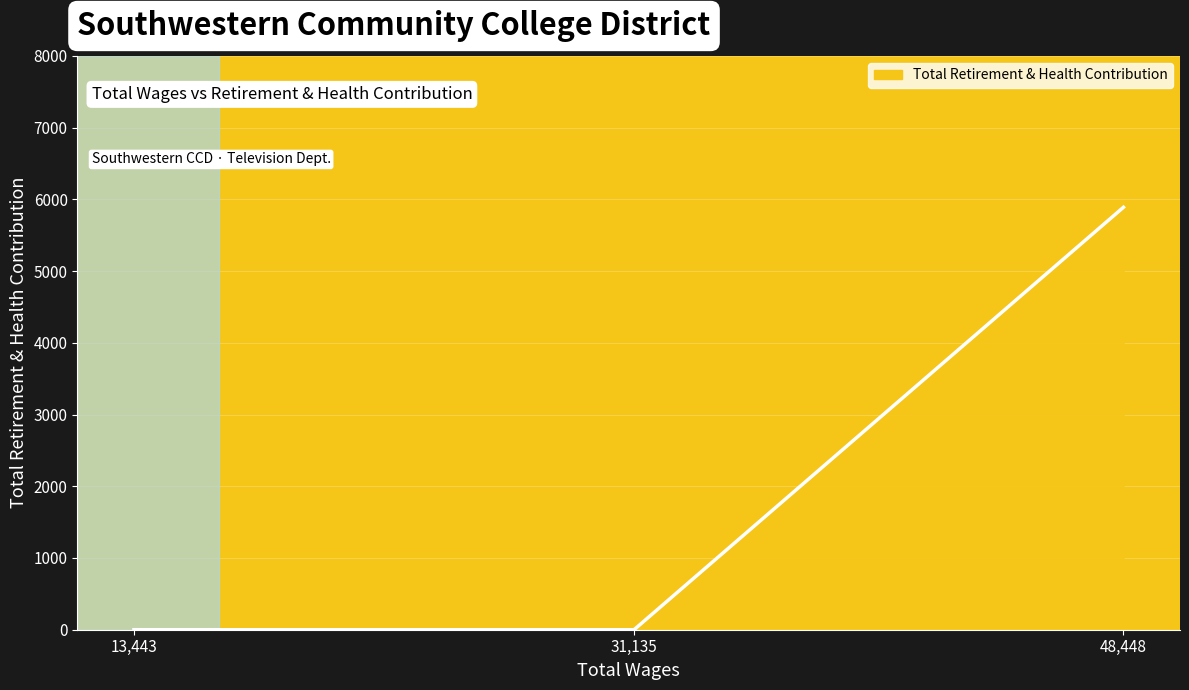

What is the difference between the maximum and minimum values?

5889